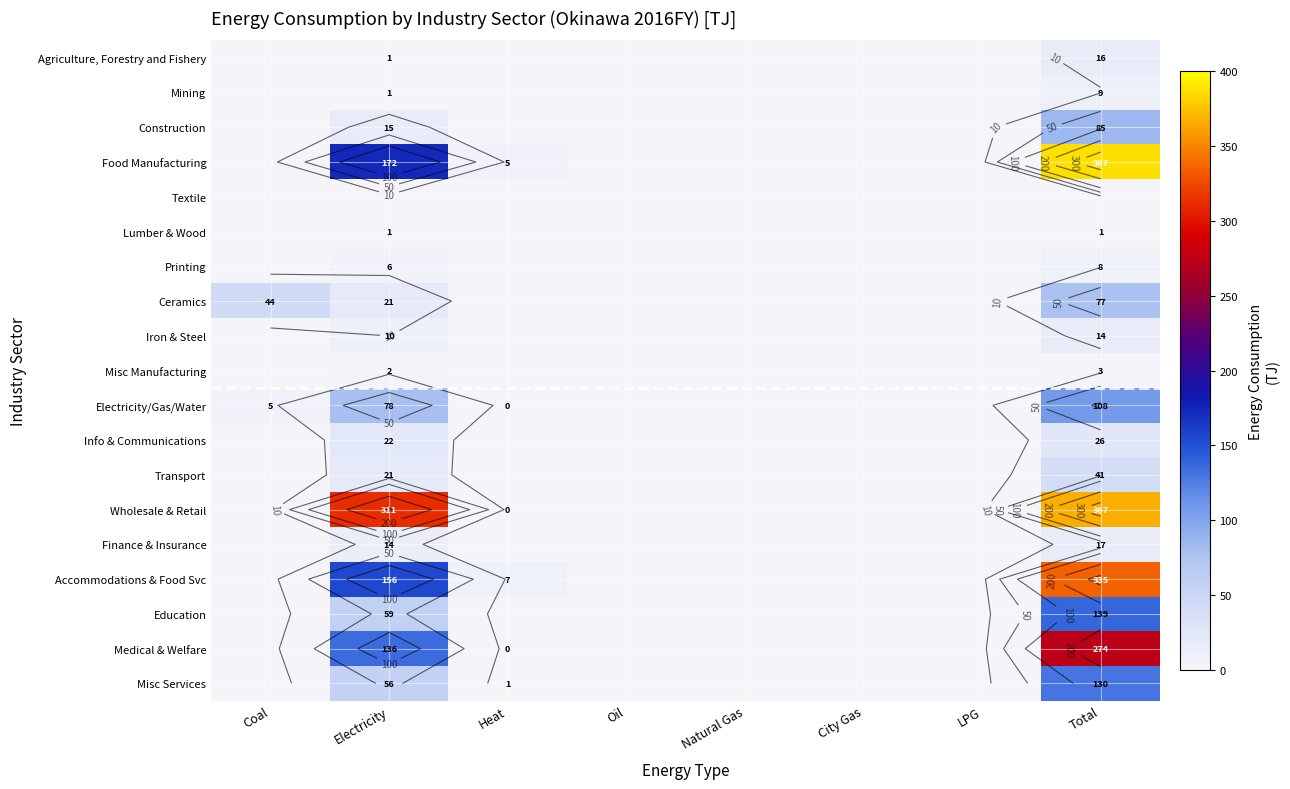

What is the total value across all series at Electricity?

1083.0